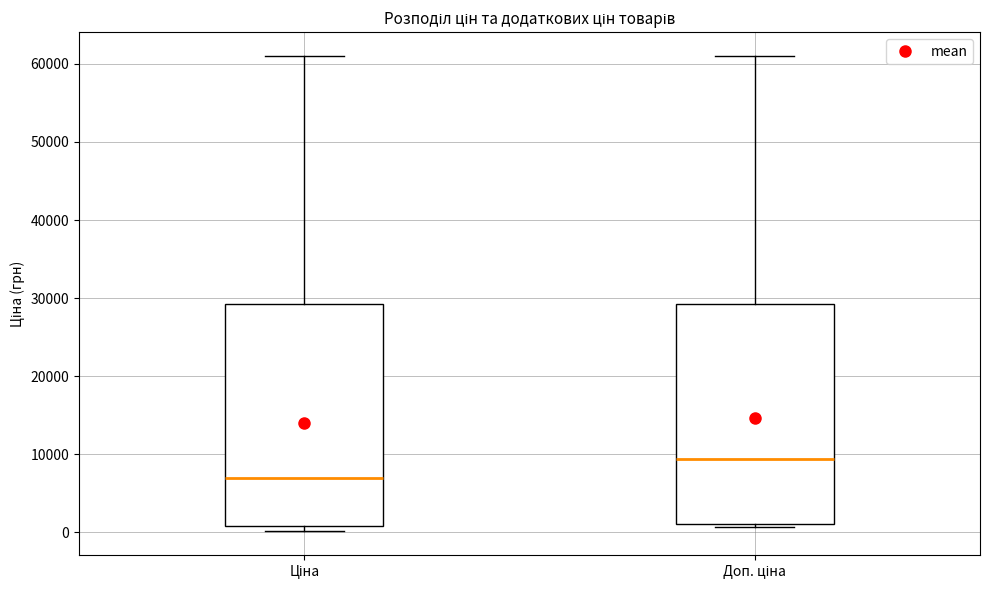

Reading left to right, transcribe this box plot: for each box, give where its median line is, the range the box spans, and where its two whiskers end, as read against the y-axis. The values are not printed on the chart, so give them approximately, as read against the axis.

Ціна: median 7000, box 1000 to 29000, whiskers 0 to 61000
Доп. ціна: median 9000, box 1000 to 29000, whiskers 1000 (just below the box's lower edge) to 61000